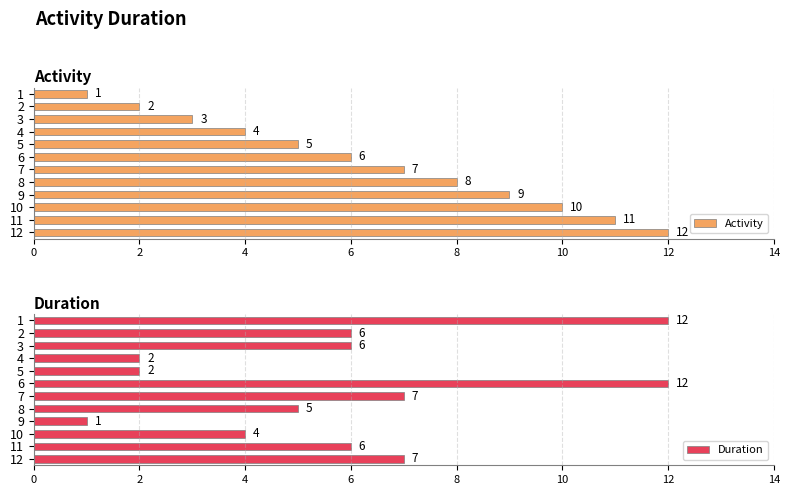

What is the label of the 11th bar from the right?

2